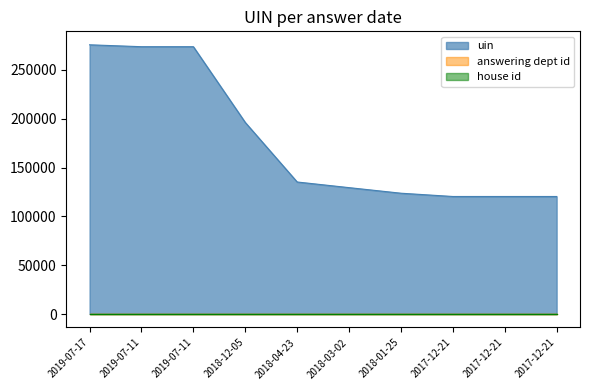

At which category is the sum across all series the highest?

2019-07-17